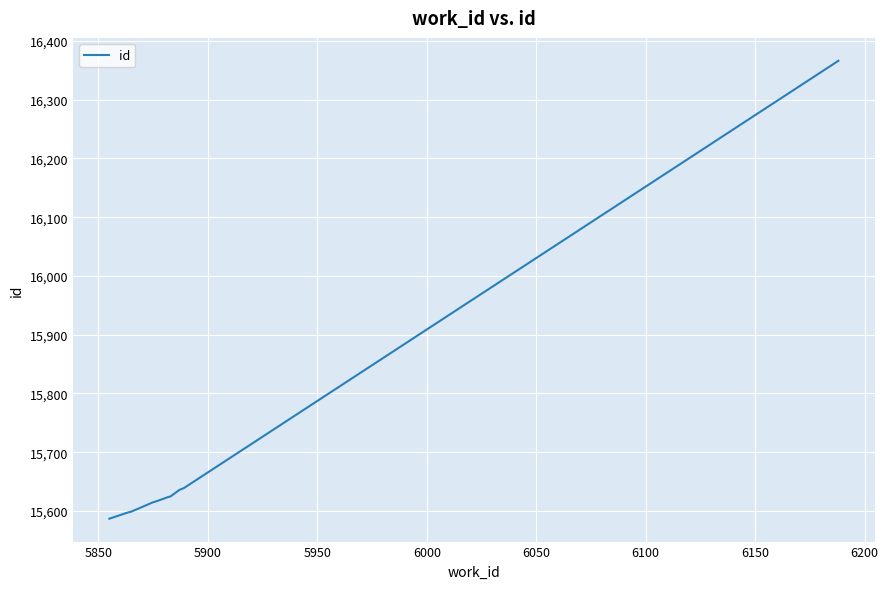

What is the minimum value shown in the chart?

15587